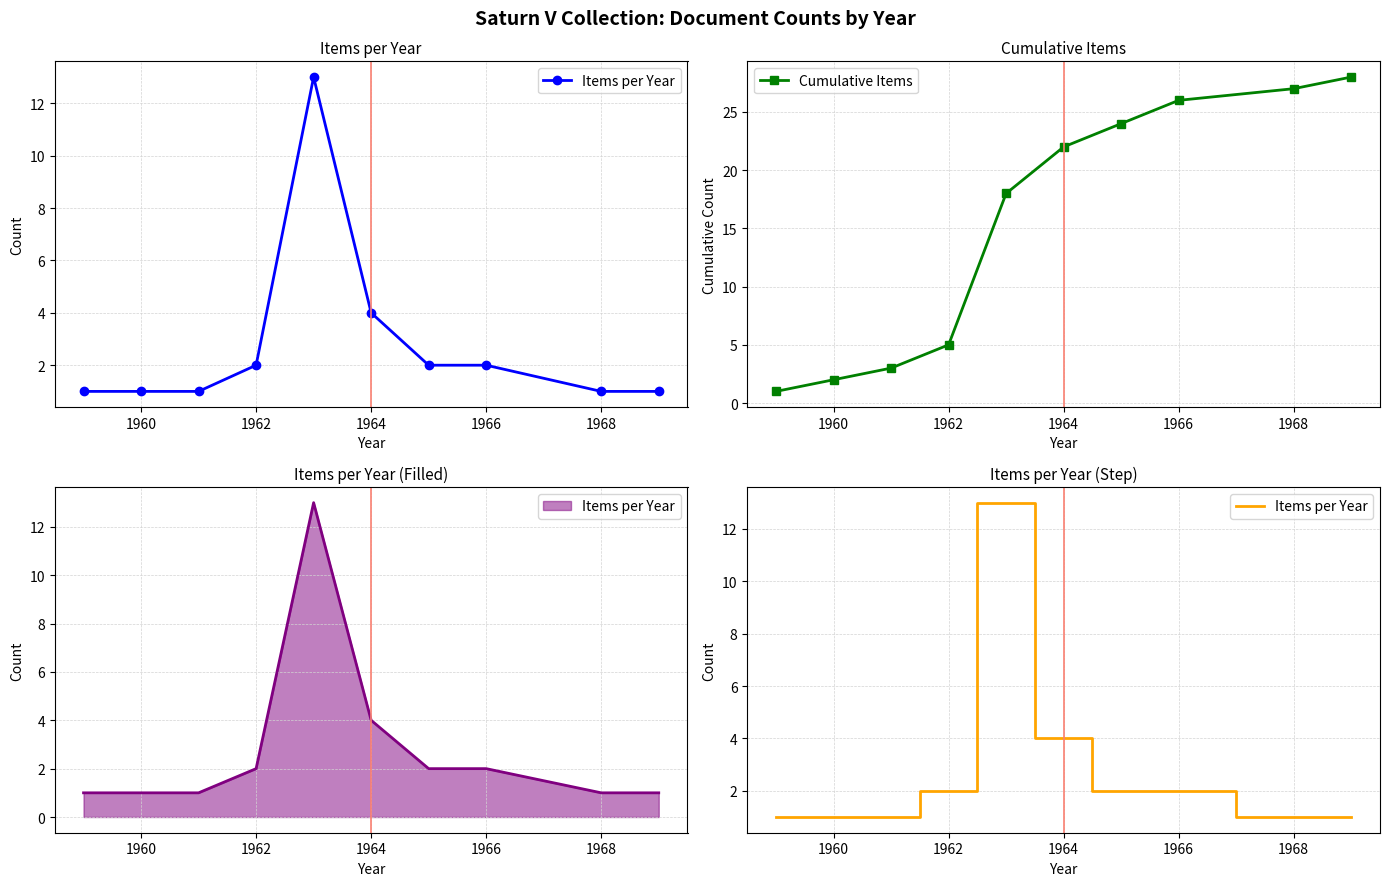

What is the highest value of the Cumulative Items series?

28